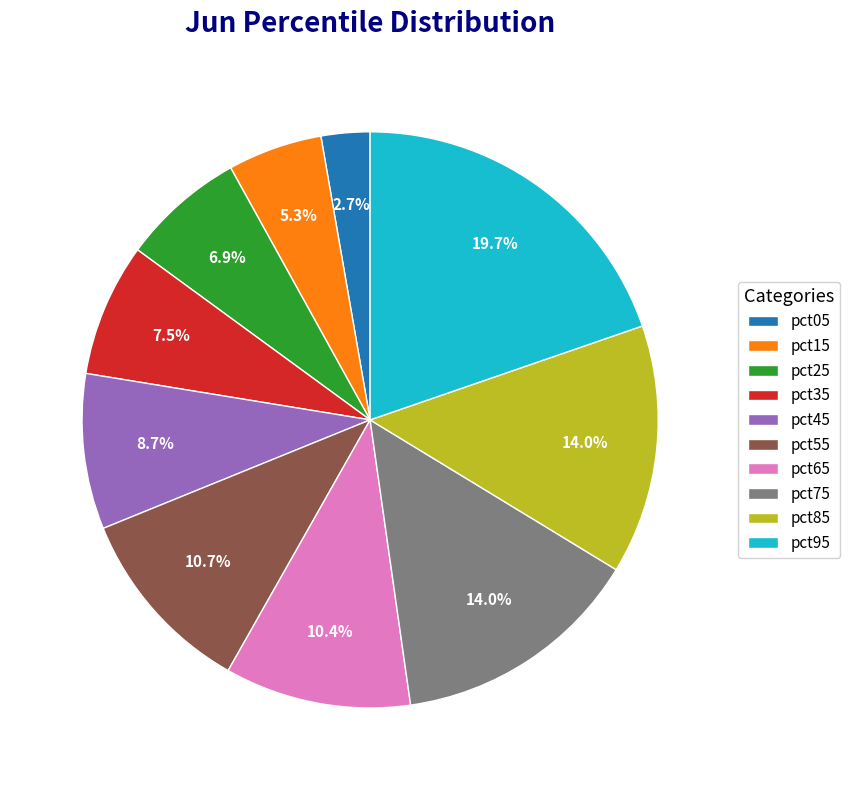

How many slices are in this pie chart?

10